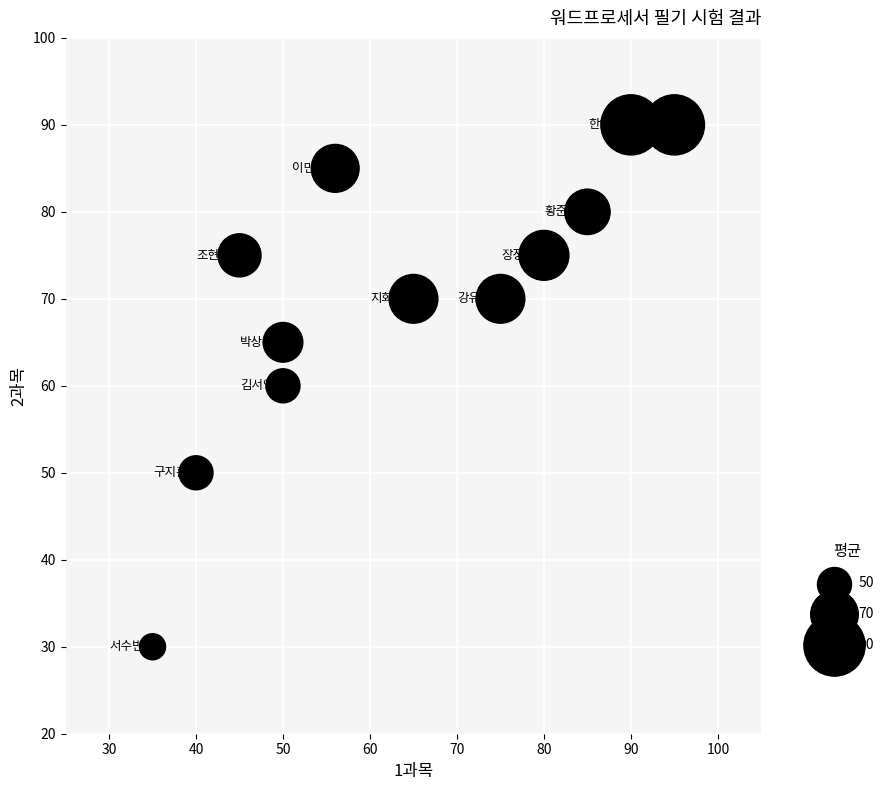

What is the average X value?

64